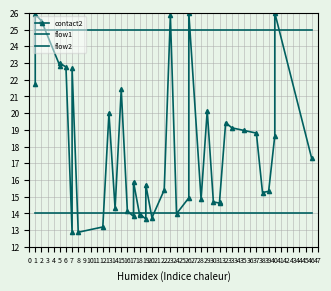

How many values in the contact2 series exceed 15?

24